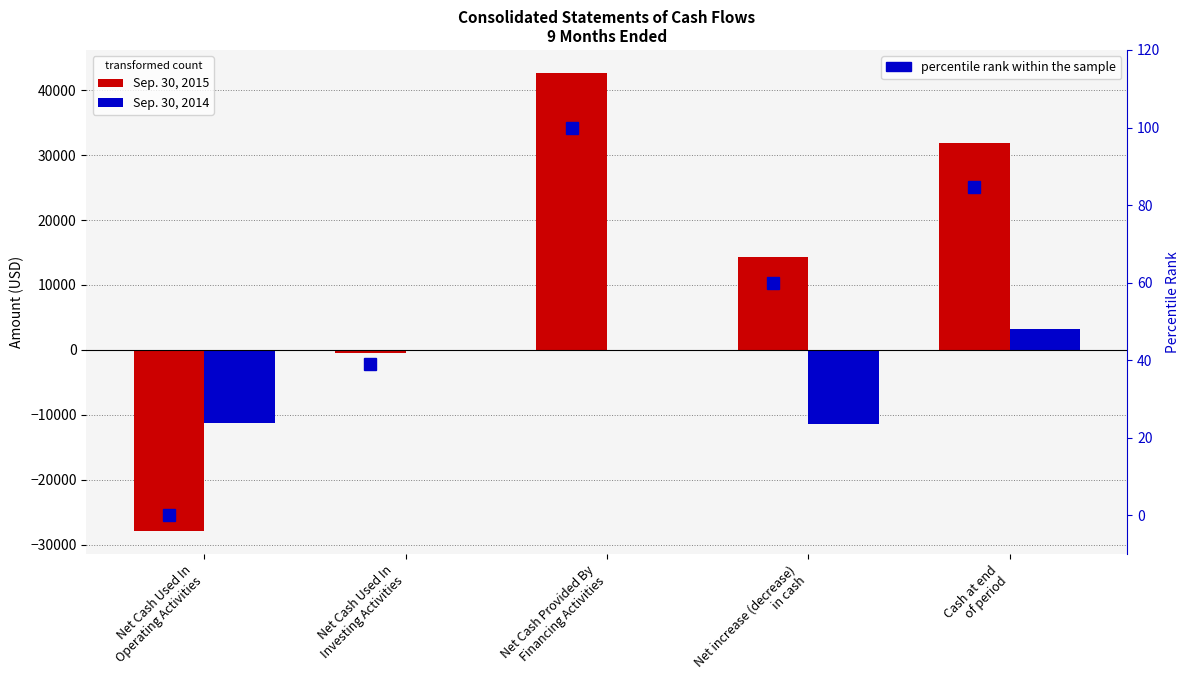

What is the label of the 2nd bar from the left?

Net Cash Used In
Investing Activities